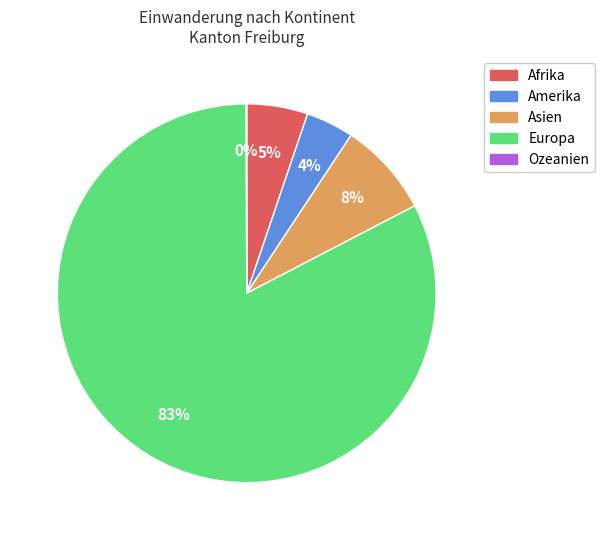

To the nearest percent, what is the average slice percentage?

20%